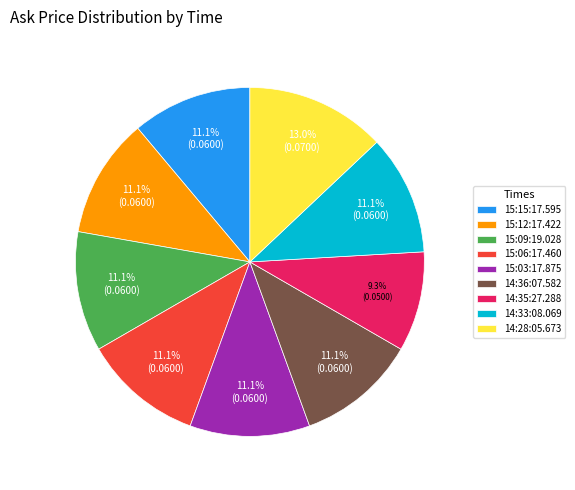

What percentage do 15:06:17.460 and 14:35:27.288 together represent?

20.4%